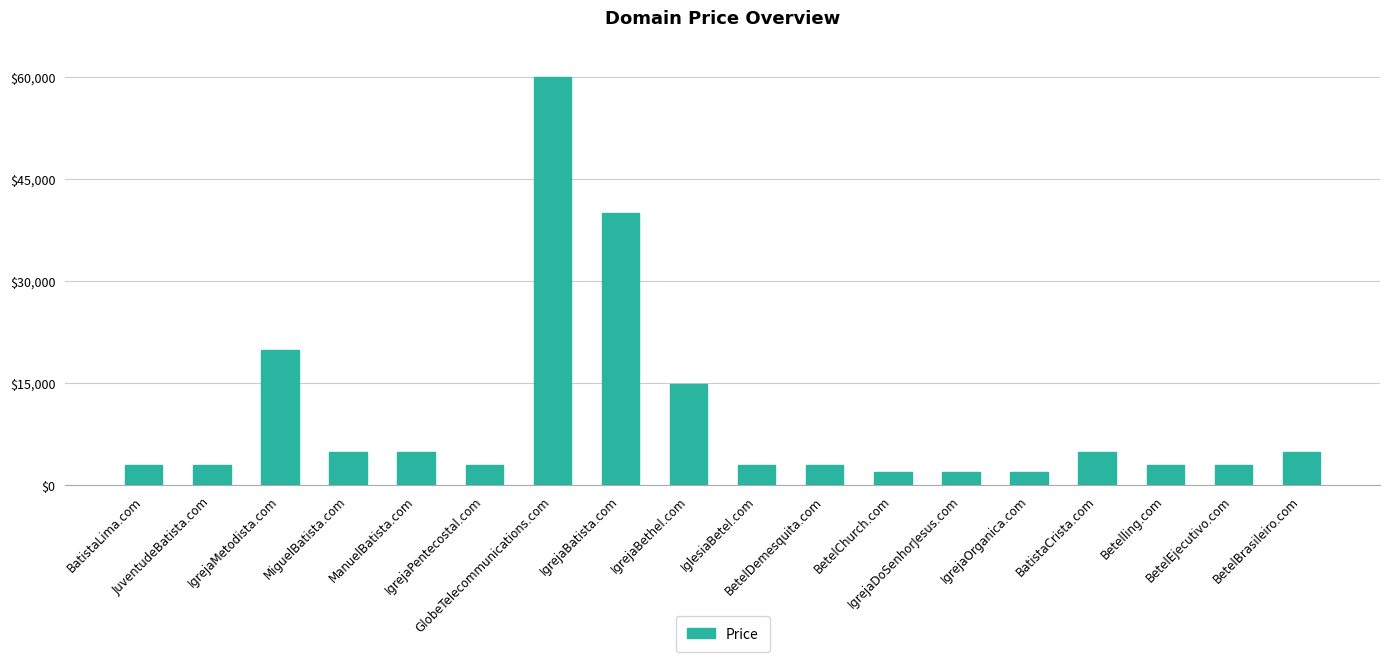

What is the maximum value shown in the chart?

59888